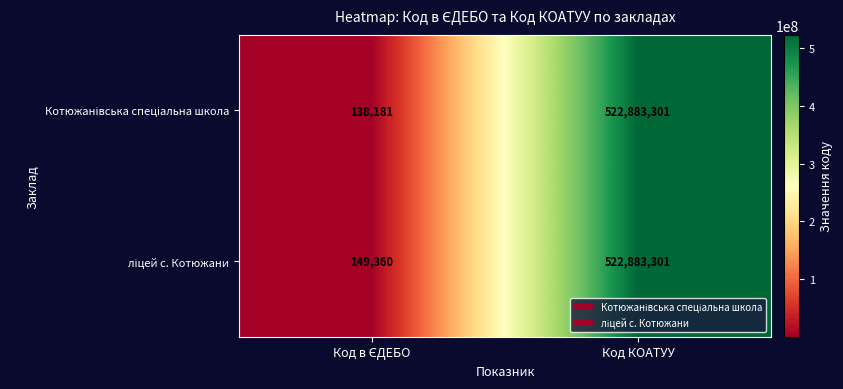

Which category has the highest value across all series?

Код КОАТУУ